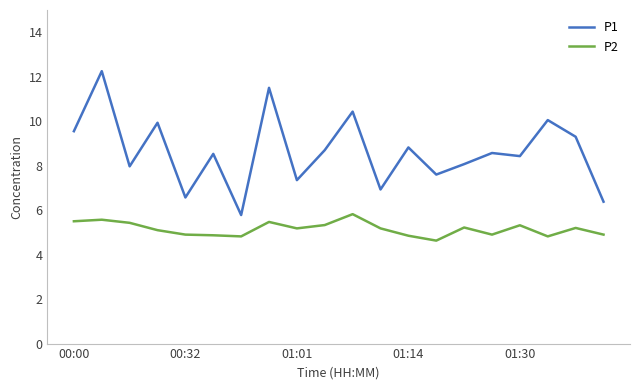

What is the minimum value shown in the chart?

4.6